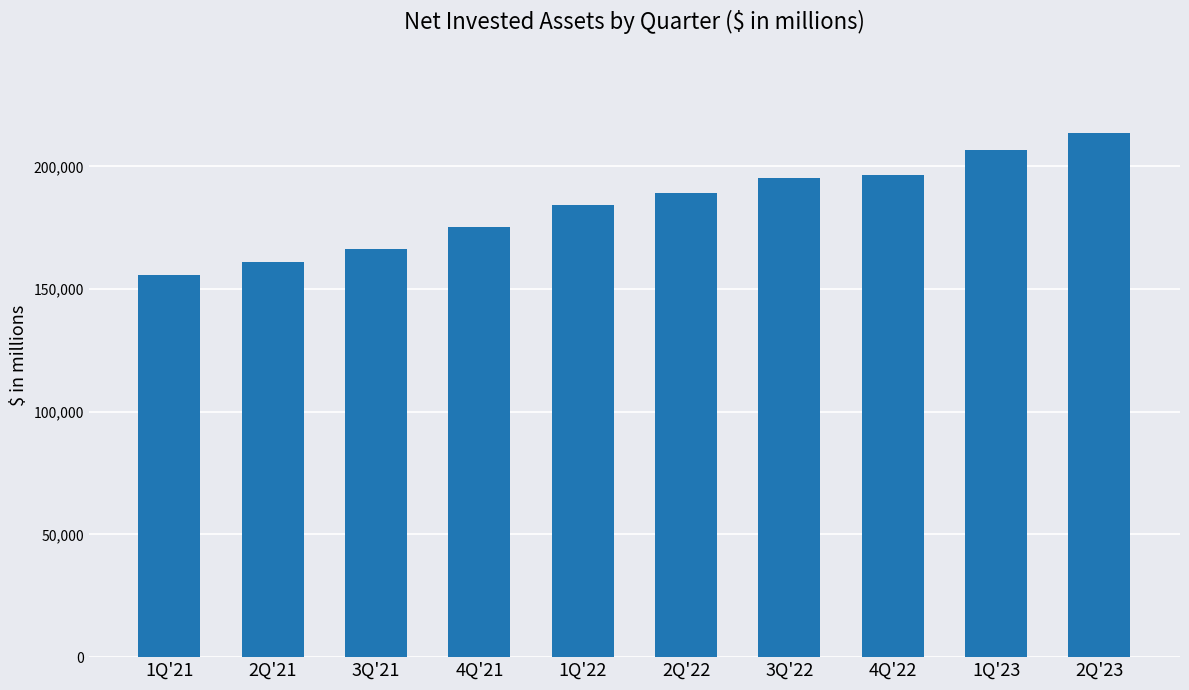

How many series are shown in this chart?

1